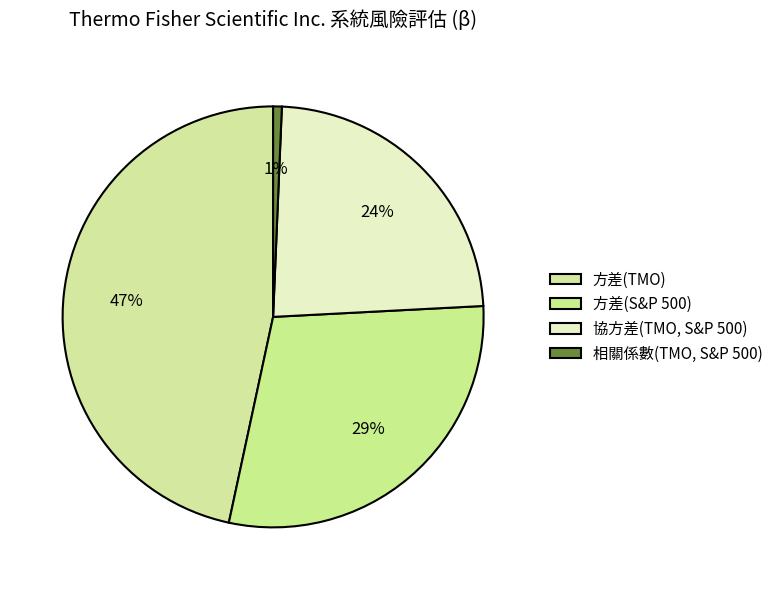

To the nearest percent, what percentage of the pie is 協方差(TMO, S&P 500)?

24%